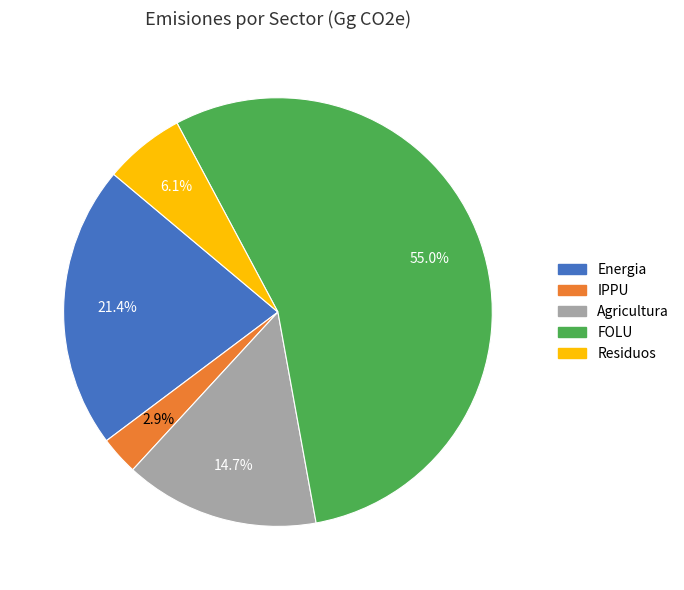

Between FOLU and IPPU, which is larger?

FOLU